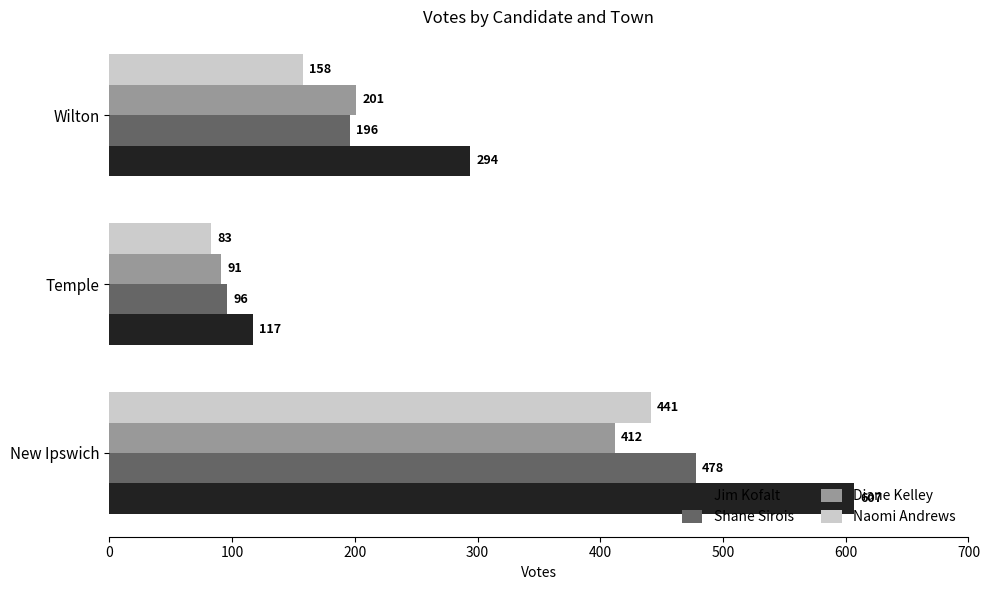

What is the total value across all series at Temple?

387